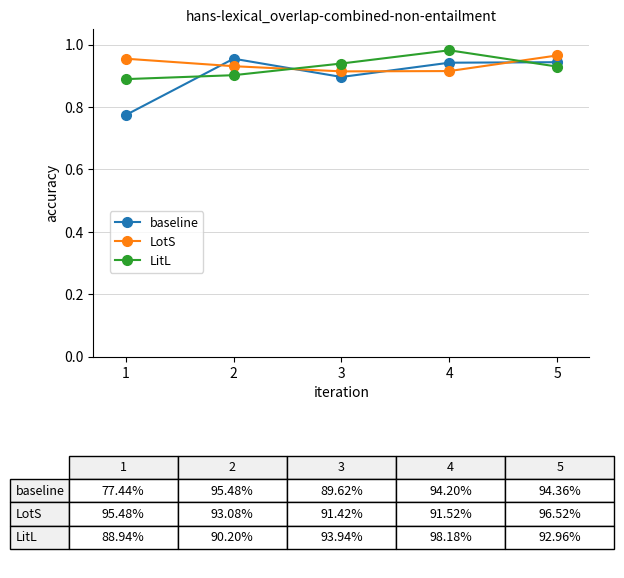

At 2, list the series in order from smallest to largest.

LitL, LotS, baseline